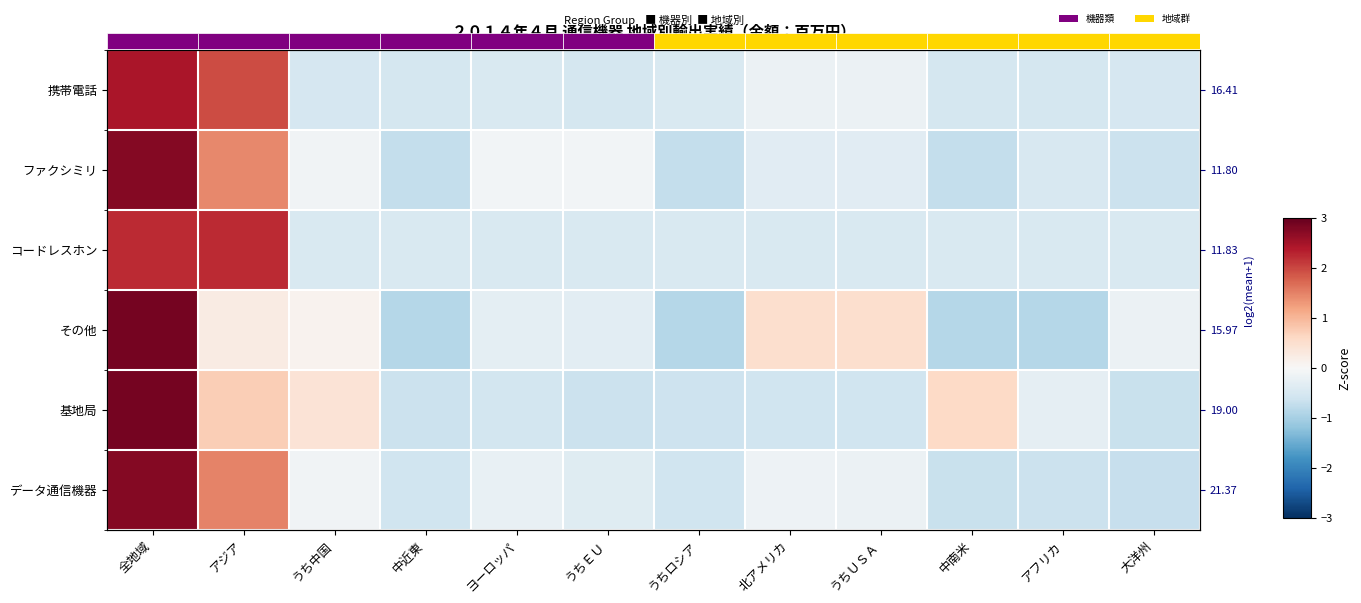

Where does the その他 series first go above 0?

全地域